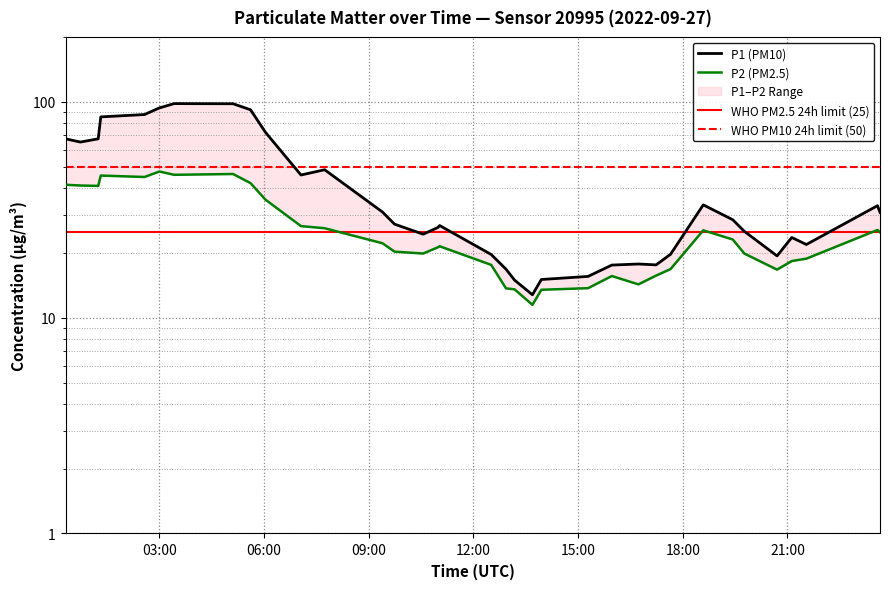

Which has a higher value, 2022-09-27T07:03:20 or 2022-09-27T21:32:28?

2022-09-27T07:03:20